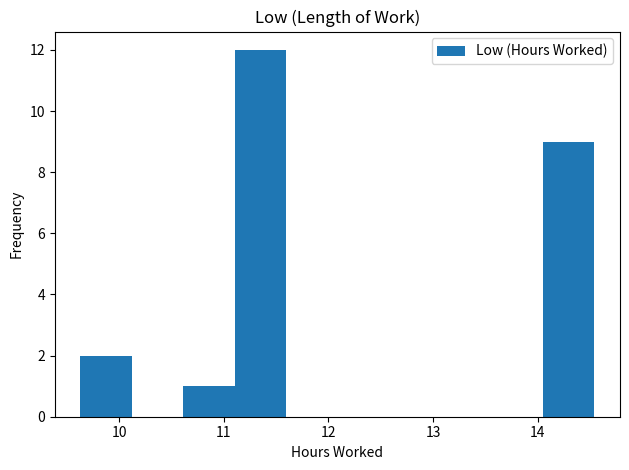

Reading left to right, list every bar in this chart as the range it spans on the x-axis followed by its height. Neither the bar edges nor the heights are printed on the chart, so give them approximately, as read against the axes.

9.6 to 10.1: 2
10.1 to 10.6: 0
10.6 to 11.1: 1
11.1 to 11.6: 12
11.6 to 12.1: 0
12.1 to 12.6: 0
12.6 to 13.1: 0
13.1 to 13.6: 0
13.6 to 14.0: 0
14.0 to 14.5: 9